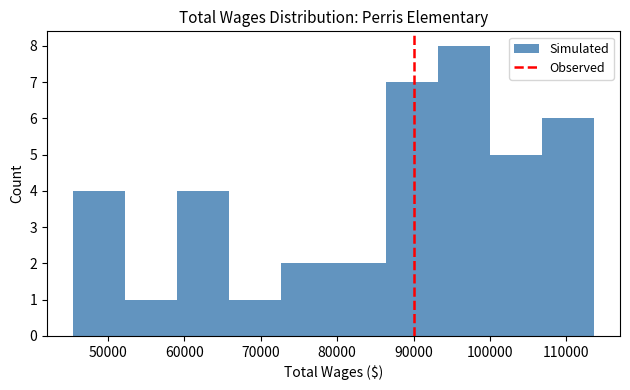

Over which range of the x-axis is the bar tallest?

93000 to 100000